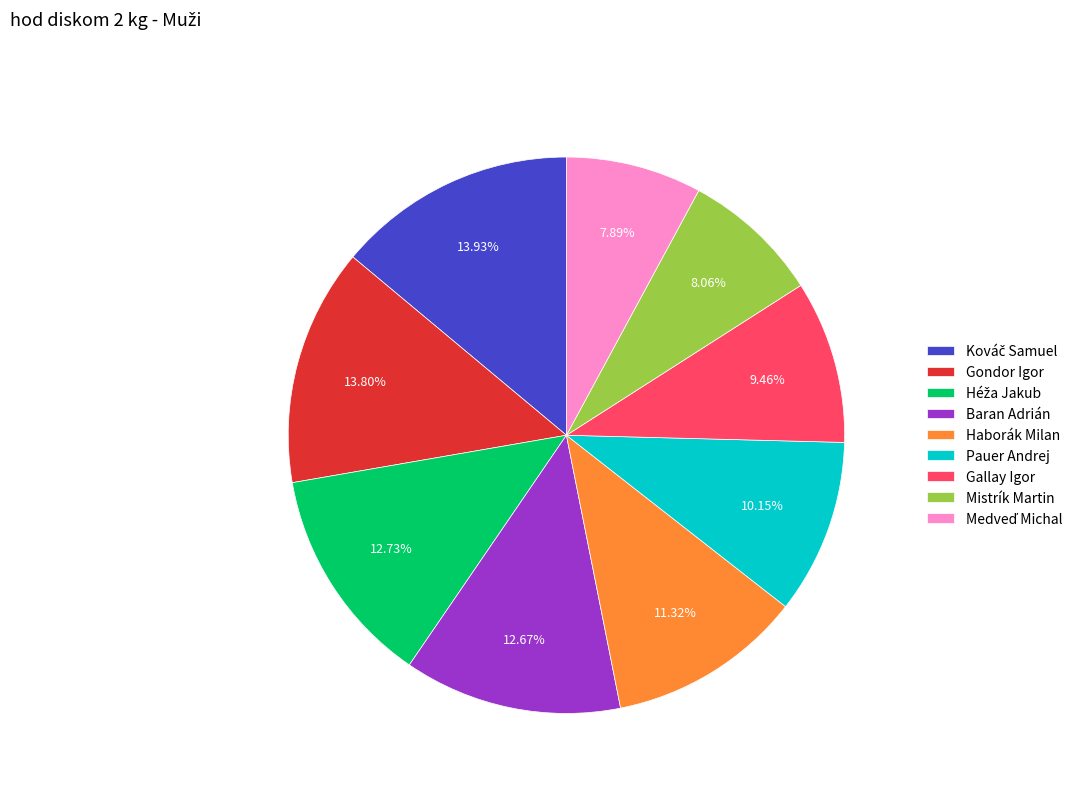

To the nearest percent, what is the difference between the largest and smallest slice percentages?

6%